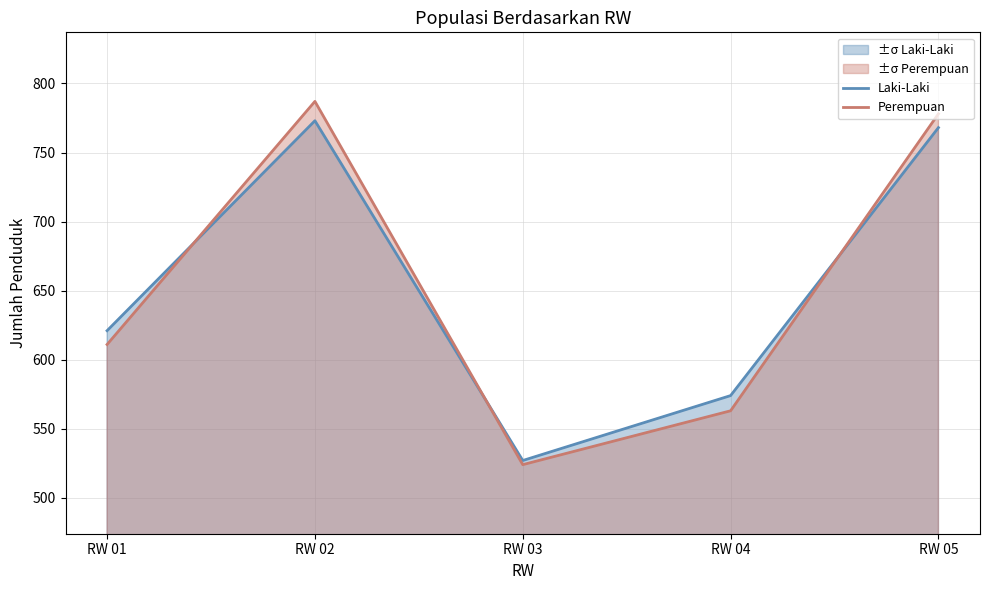

What is the approximate value of Perempuan at RW 02?

787